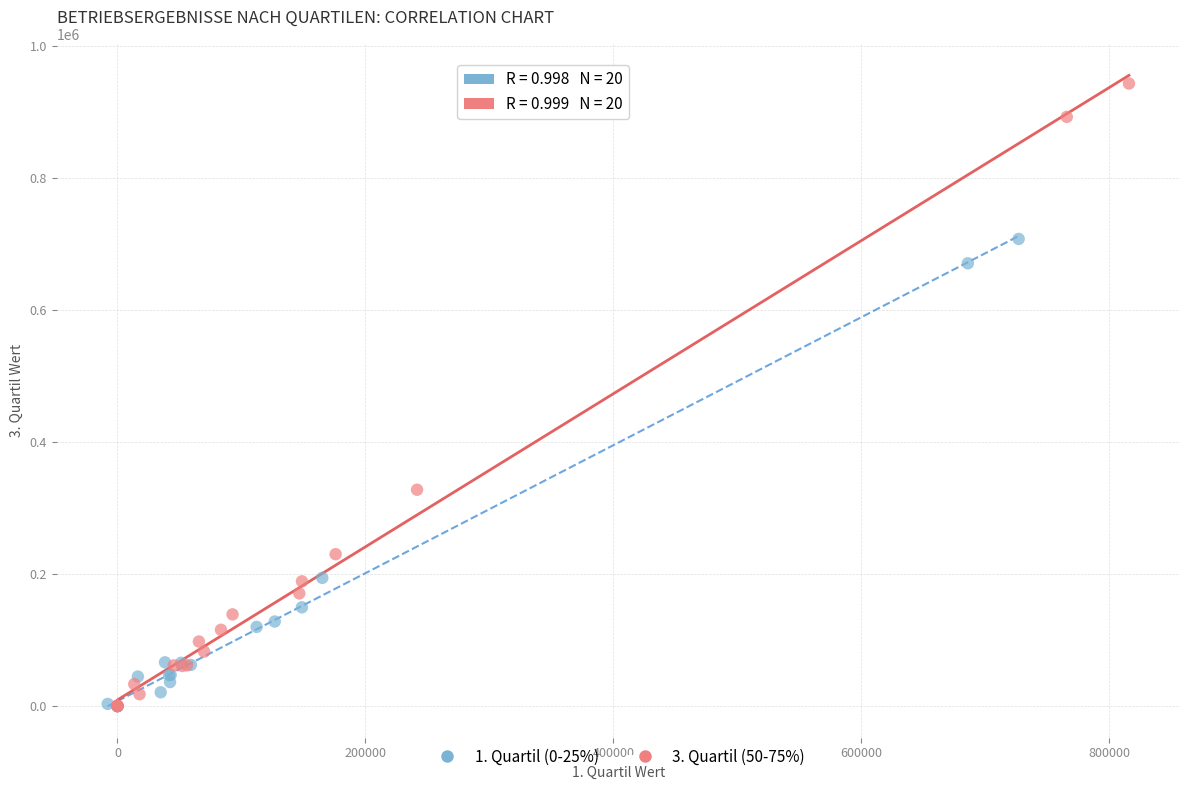

Which series has the largest Y range (max minus min)?

3. Quartil (50-75%)